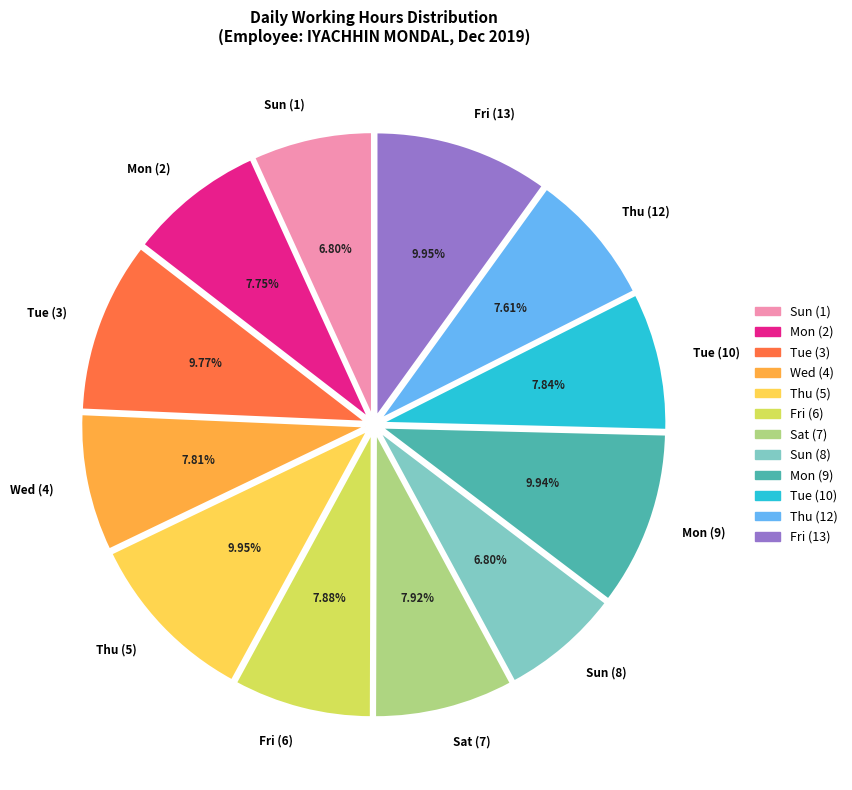

Combined, do Tue (3) and Fri (6) account for over 50%?

No